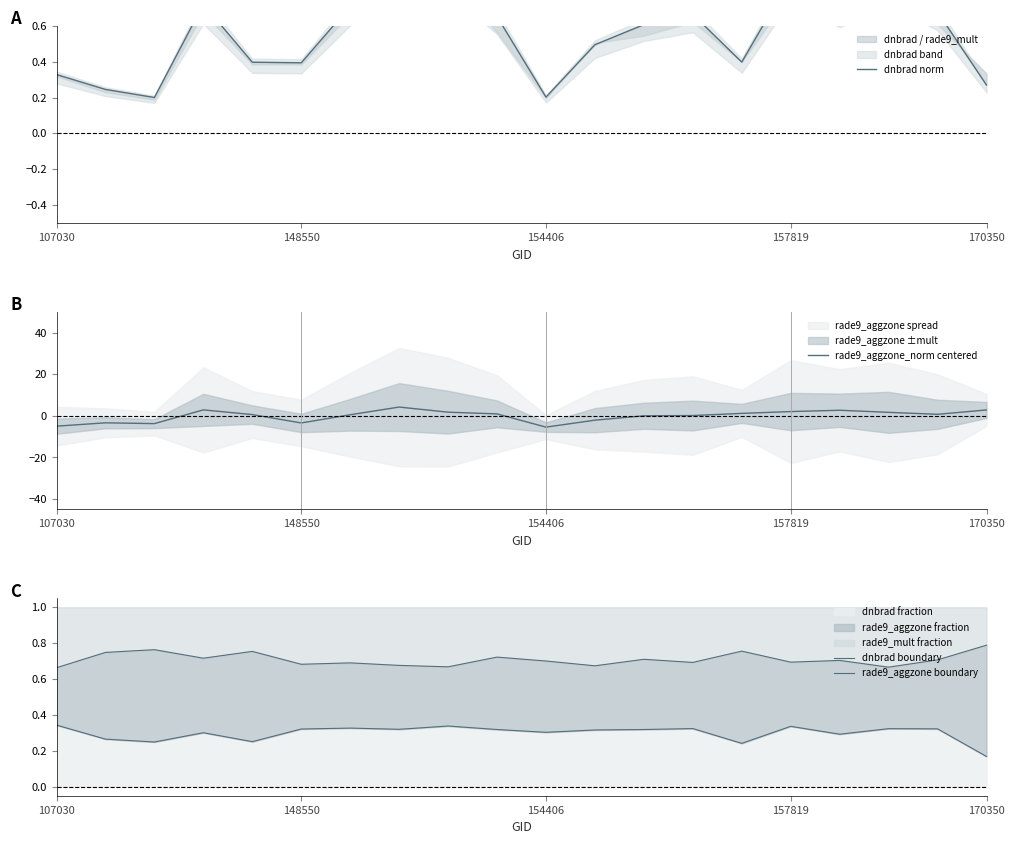

Which series has the largest range (max minus min)?

rade9_aggzone_norm centered